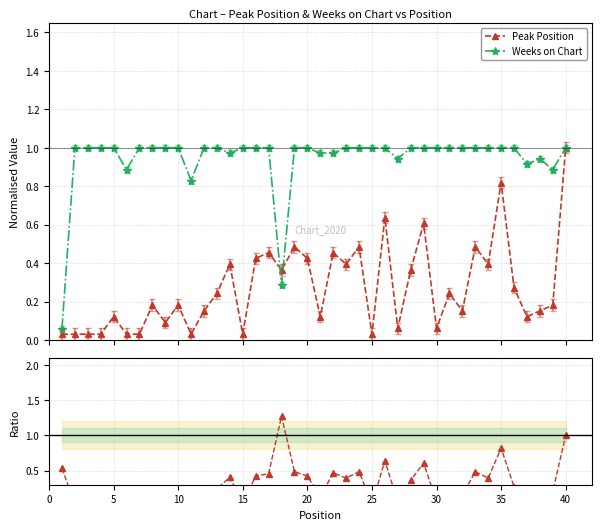

How many times do Weeks on Chart and Peak Position cross each other?

2